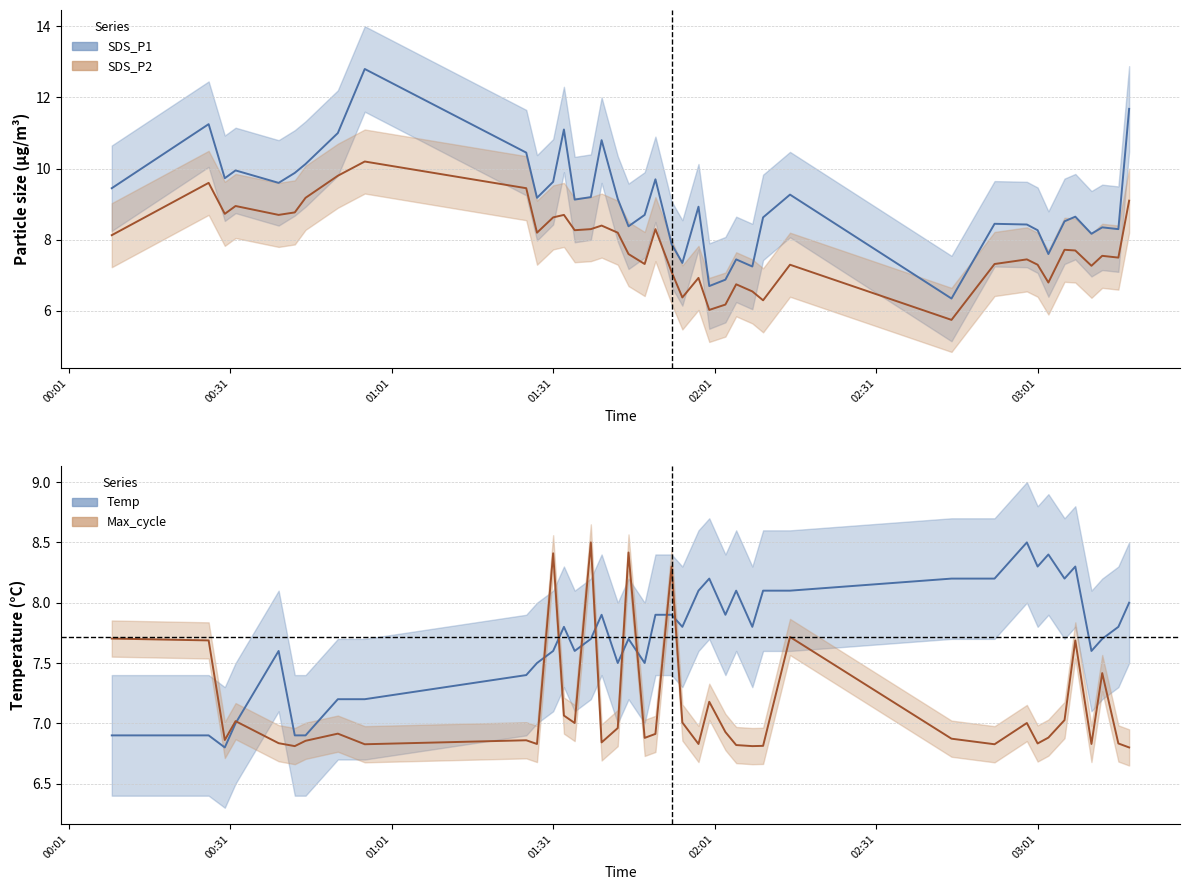

Which series has the largest total across all categories?

SDS_P1